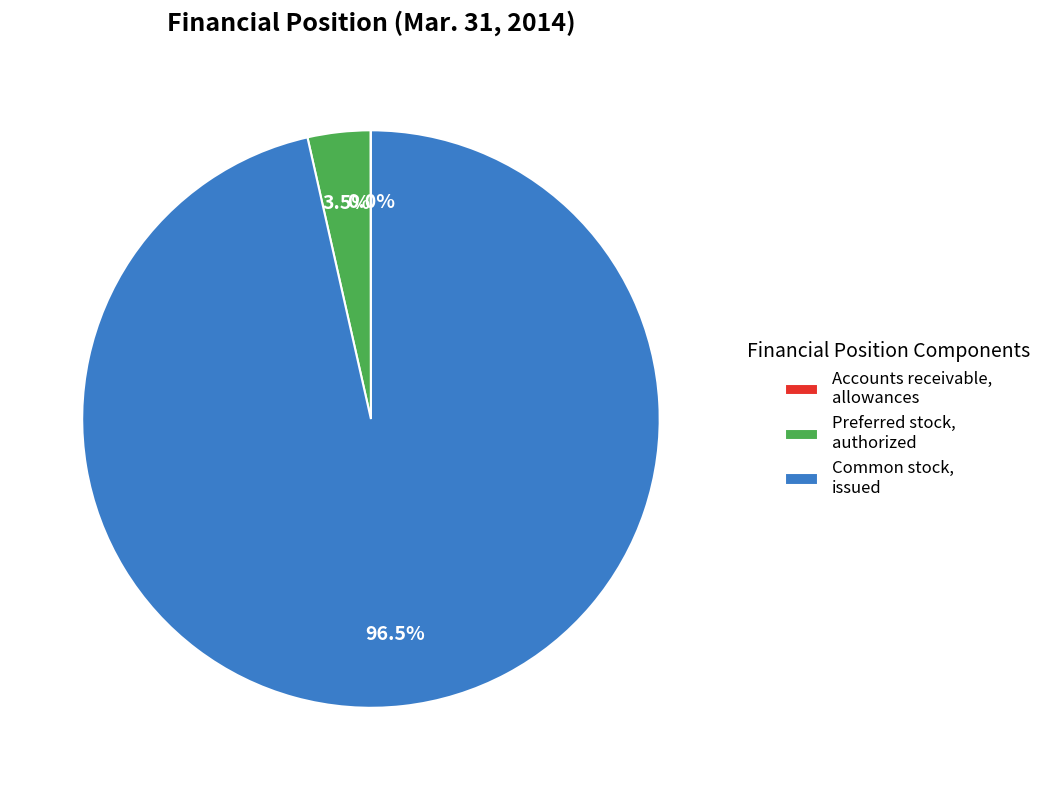

Which slice represents more than half of the pie?

Common stock, issued